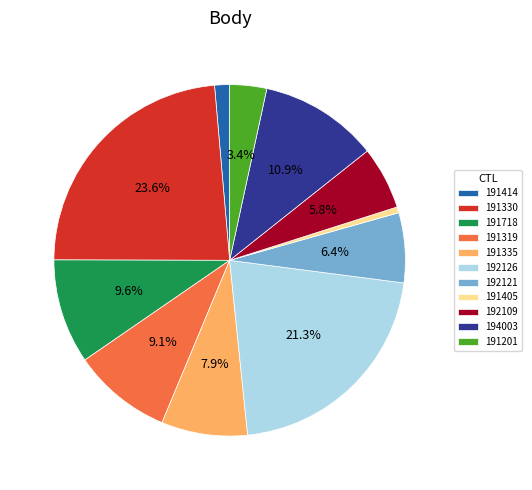

What is the smallest slice in the pie chart?

191405